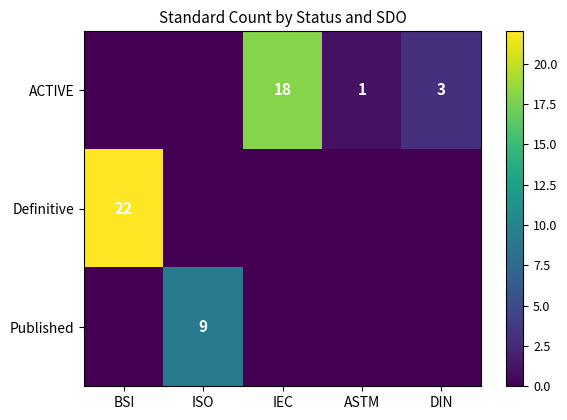

What is the sum of the ACTIVE values at DIN and ASTM?

4